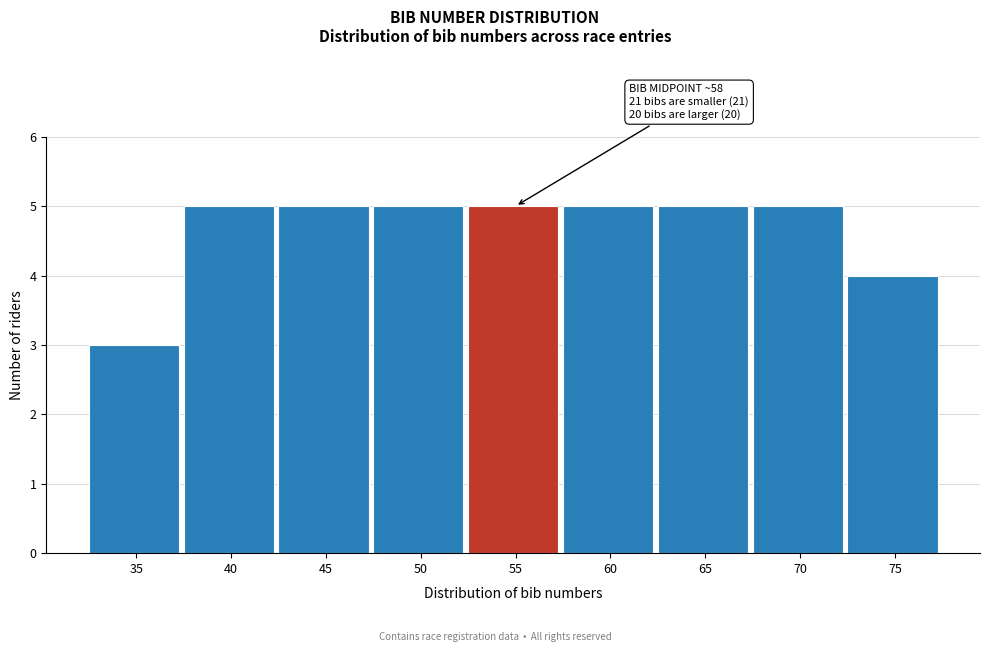

Reading left to right, extract all data points from this chart.

3	5	5	5	5	5	5	5	4